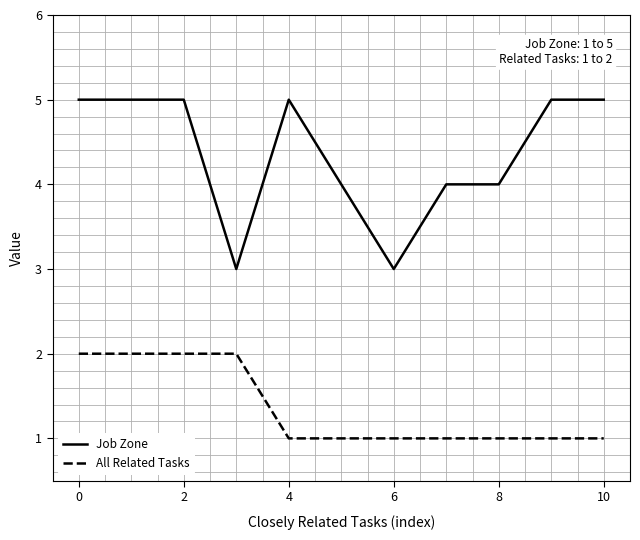

Which series has the largest range (max minus min)?

Job Zone